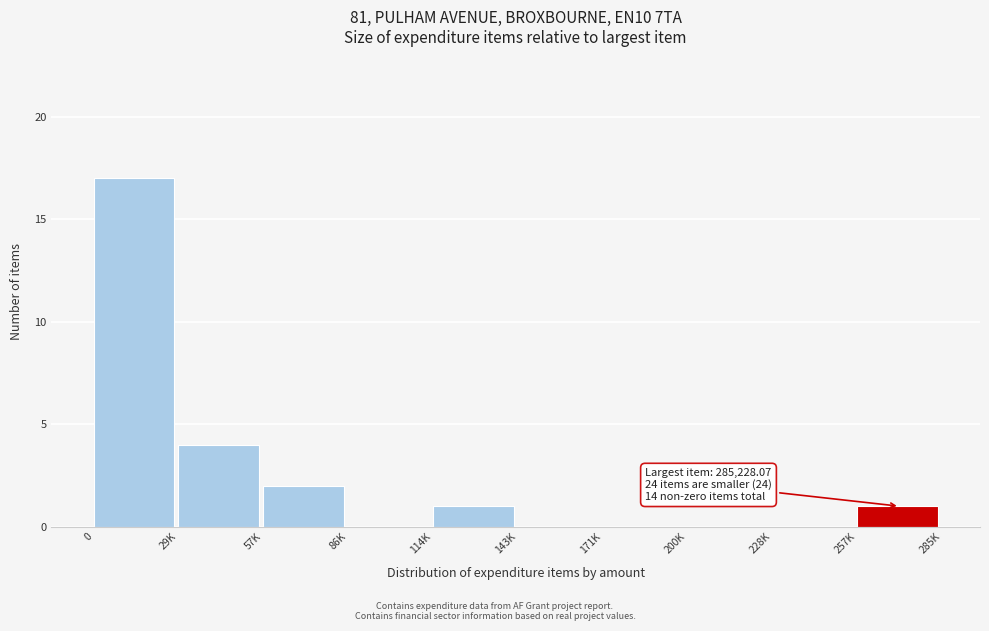

Reading right to left, extract all data points from this chart.

257K=1	228K=0	200K=0	171K=0	143K=0	114K=1	86K=0	57K=2	29K=4	0=17